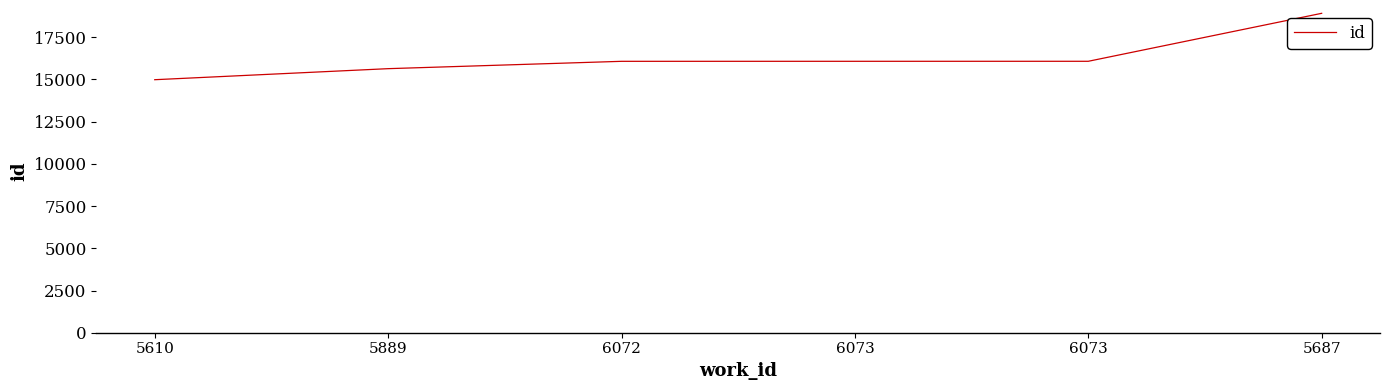

How many categories are shown in the chart?

6